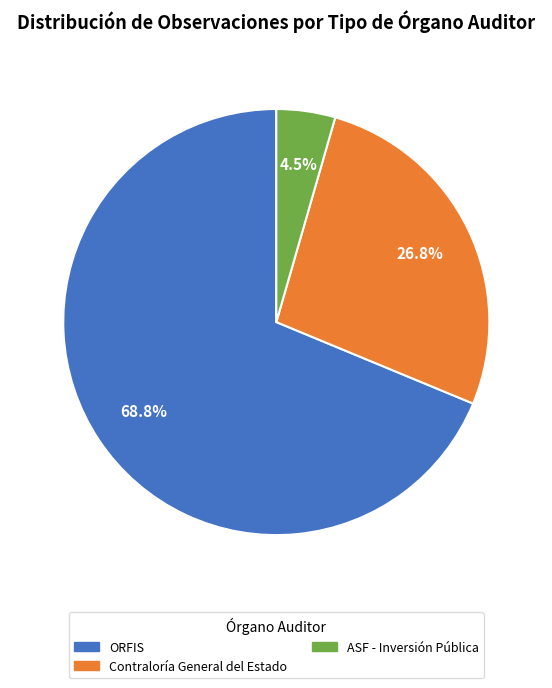

Is there any slice that represents more than half of the pie?

Yes